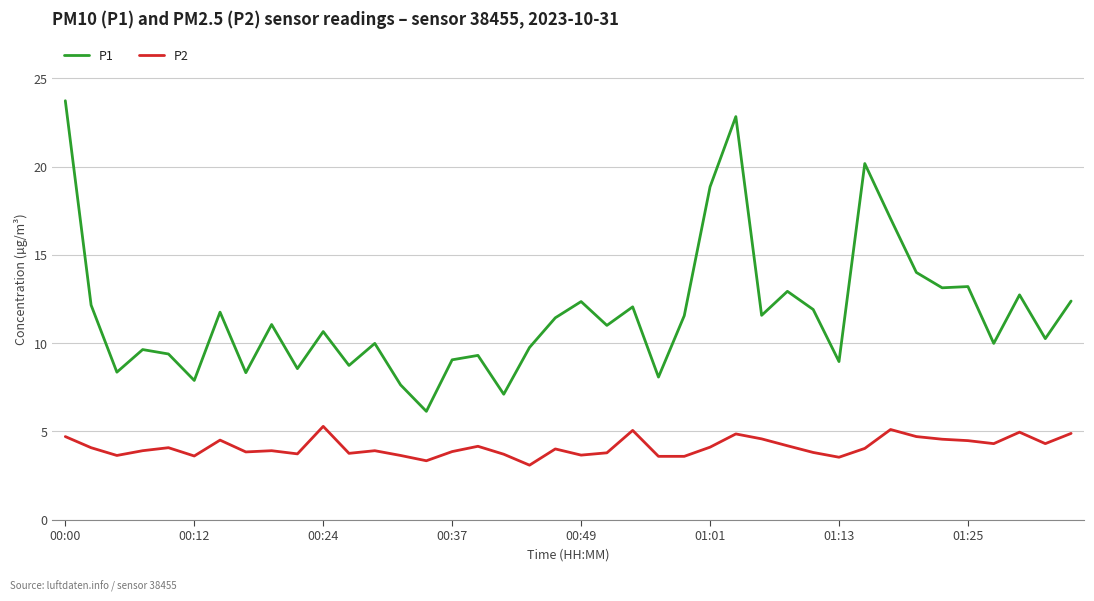

What is the highest value of the P1 series?

23.7